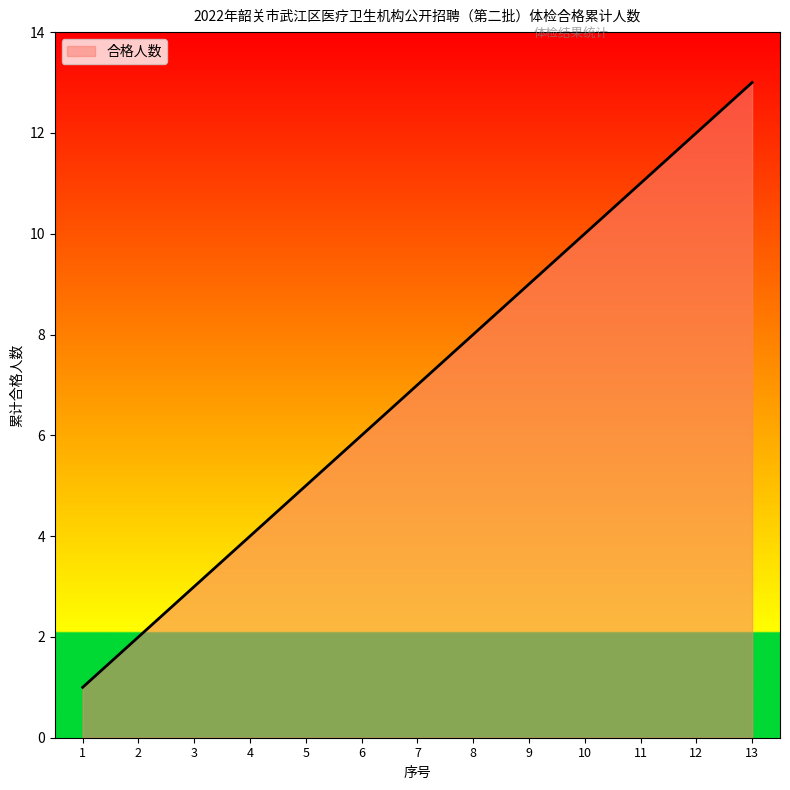

Approximately how many times larger is the value at 2 compared to 3?

0.7